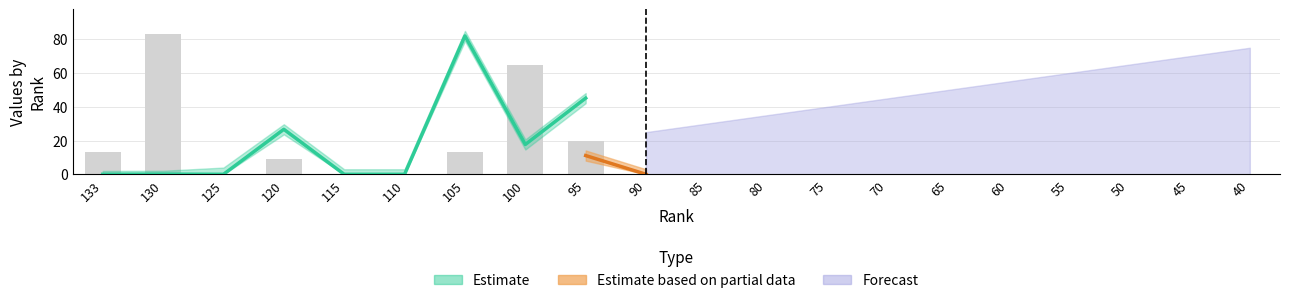

Are the bars grouped side by side (vs. stacked)?

No